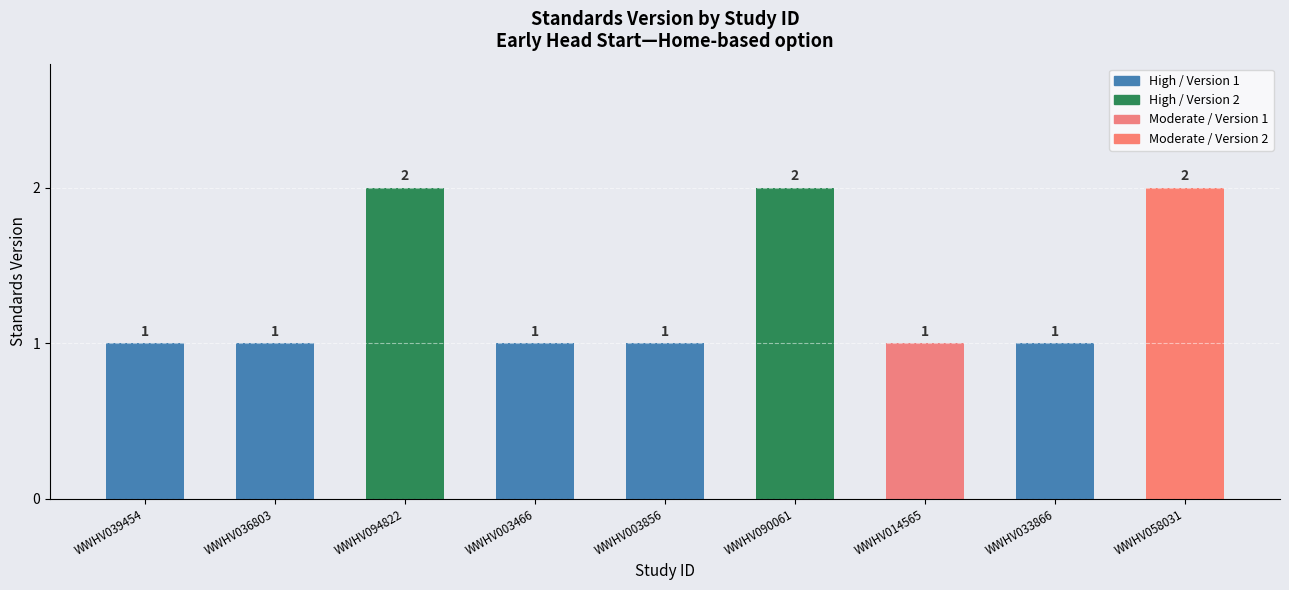

What is the average value?

1